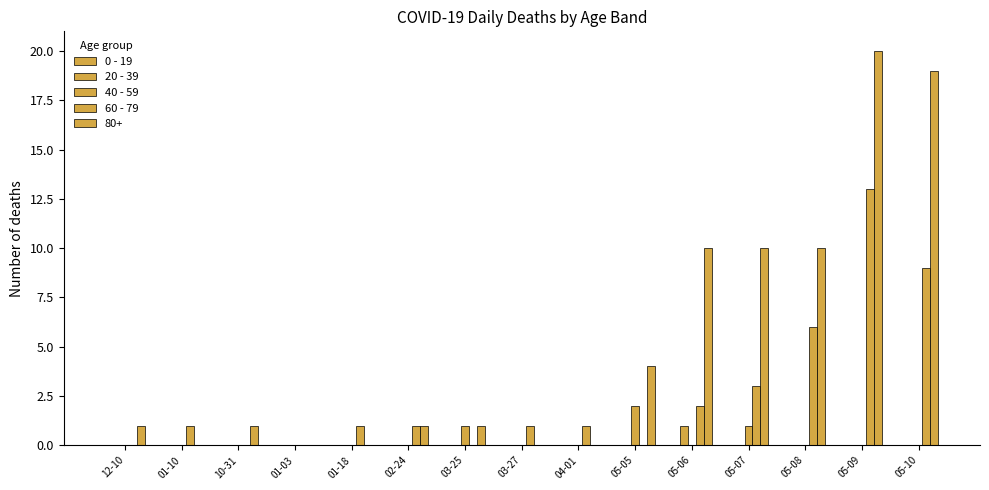

Is it true that 40 - 59 equals 0 at 03-27?

True